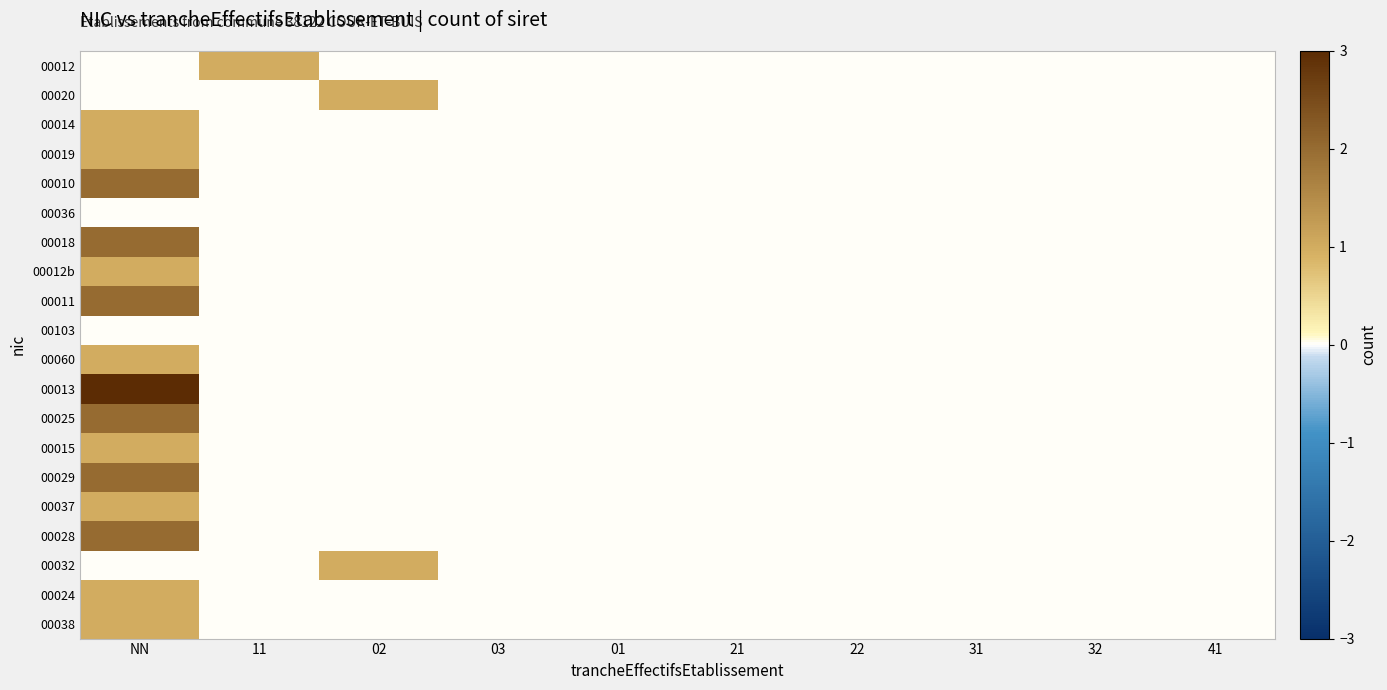

Reading right to left, extract all data points from this chart.

00012: 41=0	32=0	31=0	22=0	21=0	01=0	03=0	02=0	11=1	NN=0
00020: 41=0	32=0	31=0	22=0	21=0	01=0	03=0	02=1	11=0	NN=0
00014: 41=0	32=0	31=0	22=0	21=0	01=0	03=0	02=0	11=0	NN=1
00019: 41=0	32=0	31=0	22=0	21=0	01=0	03=0	02=0	11=0	NN=1
00010: 41=0	32=0	31=0	22=0	21=0	01=0	03=0	02=0	11=0	NN=2
00036: 41=0	32=0	31=0	22=0	21=0	01=0	03=0	02=0	11=0	NN=0
00018: 41=0	32=0	31=0	22=0	21=0	01=0	03=0	02=0	11=0	NN=2
00012b: 41=0	32=0	31=0	22=0	21=0	01=0	03=0	02=0	11=0	NN=1
00011: 41=0	32=0	31=0	22=0	21=0	01=0	03=0	02=0	11=0	NN=2
00103: 41=0	32=0	31=0	22=0	21=0	01=0	03=0	02=0	11=0	NN=0
00060: 41=0	32=0	31=0	22=0	21=0	01=0	03=0	02=0	11=0	NN=1
00013: 41=0	32=0	31=0	22=0	21=0	01=0	03=0	02=0	11=0	NN=3
00025: 41=0	32=0	31=0	22=0	21=0	01=0	03=0	02=0	11=0	NN=2
00015: 41=0	32=0	31=0	22=0	21=0	01=0	03=0	02=0	11=0	NN=1
00029: 41=0	32=0	31=0	22=0	21=0	01=0	03=0	02=0	11=0	NN=2
00037: 41=0	32=0	31=0	22=0	21=0	01=0	03=0	02=0	11=0	NN=1
00028: 41=0	32=0	31=0	22=0	21=0	01=0	03=0	02=0	11=0	NN=2
00032: 41=0	32=0	31=0	22=0	21=0	01=0	03=0	02=1	11=0	NN=0
00024: 41=0	32=0	31=0	22=0	21=0	01=0	03=0	02=0	11=0	NN=1
00038: 41=0	32=0	31=0	22=0	21=0	01=0	03=0	02=0	11=0	NN=1